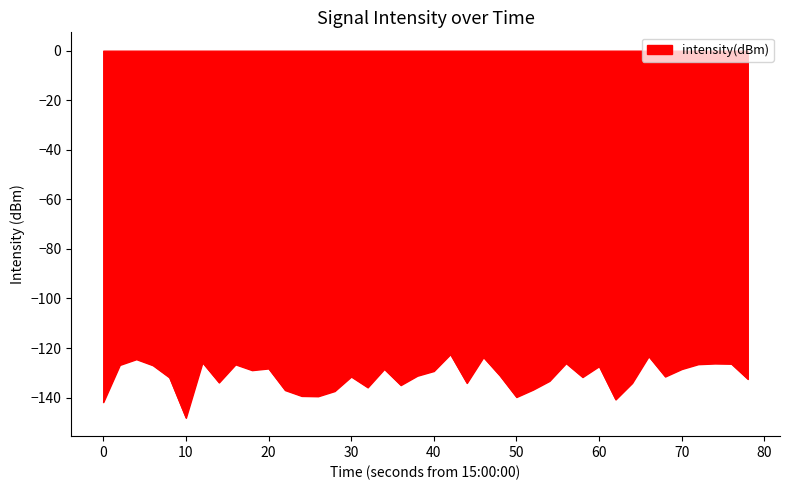

What is the maximum value shown in the chart?

-122.5